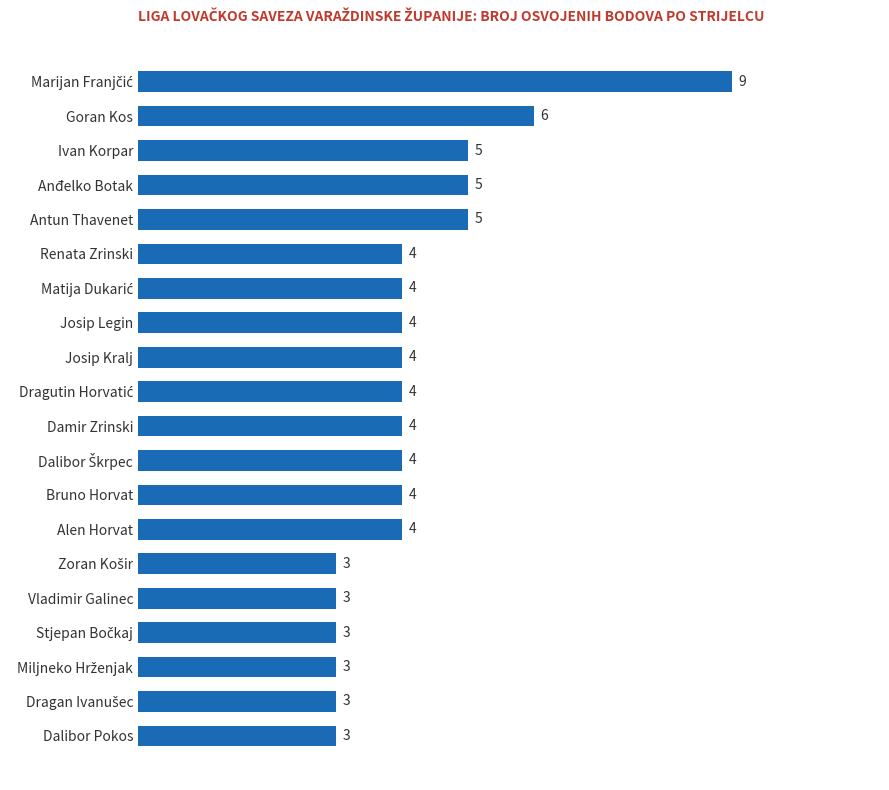

The value at Josip Kralj is 4. True or false?

True